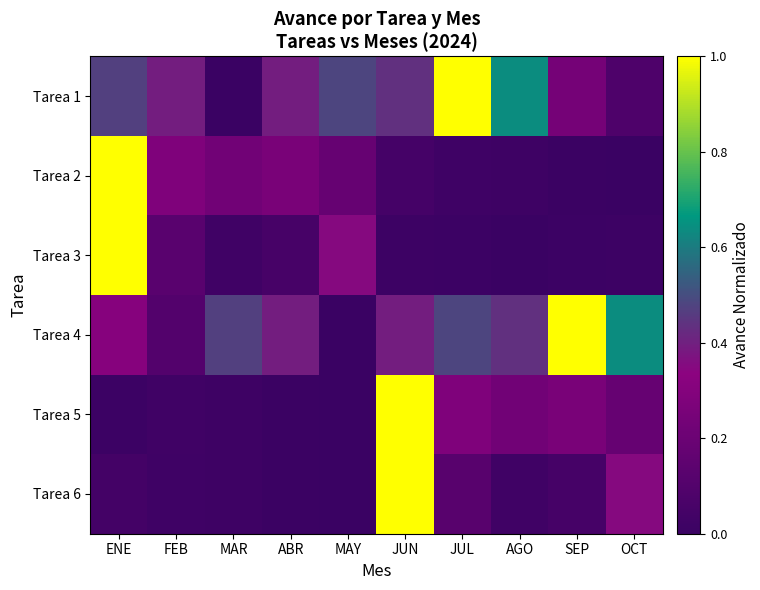

Reading left to right, what are all the values shown in this chart?

Tarea 1: ENE=0.5	FEB=0.4	MAR=0.0	ABR=0.4	MAY=0.5	JUN=0.4	JUL=1.0	AGO=0.6	SEP=0.2	OCT=0.1
Tarea 2: ENE=1.0	FEB=0.3	MAR=0.2	ABR=0.3	MAY=0.2	JUN=0.0	JUL=0.0	AGO=0.0	SEP=0.0	OCT=0.0
Tarea 3: ENE=1.0	FEB=0.1	MAR=0.0	ABR=0.1	MAY=0.3	JUN=0.0	JUL=0.0	AGO=0.0	SEP=0.0	OCT=0.0
Tarea 4: ENE=0.3	FEB=0.1	MAR=0.5	ABR=0.4	MAY=0.0	JUN=0.4	JUL=0.5	AGO=0.4	SEP=1.0	OCT=0.6
Tarea 5: ENE=0.0	FEB=0.0	MAR=0.0	ABR=0.0	MAY=0.0	JUN=1.0	JUL=0.3	AGO=0.2	SEP=0.3	OCT=0.2
Tarea 6: ENE=0.0	FEB=0.0	MAR=0.0	ABR=0.0	MAY=0.0	JUN=1.0	JUL=0.1	AGO=0.0	SEP=0.0	OCT=0.3